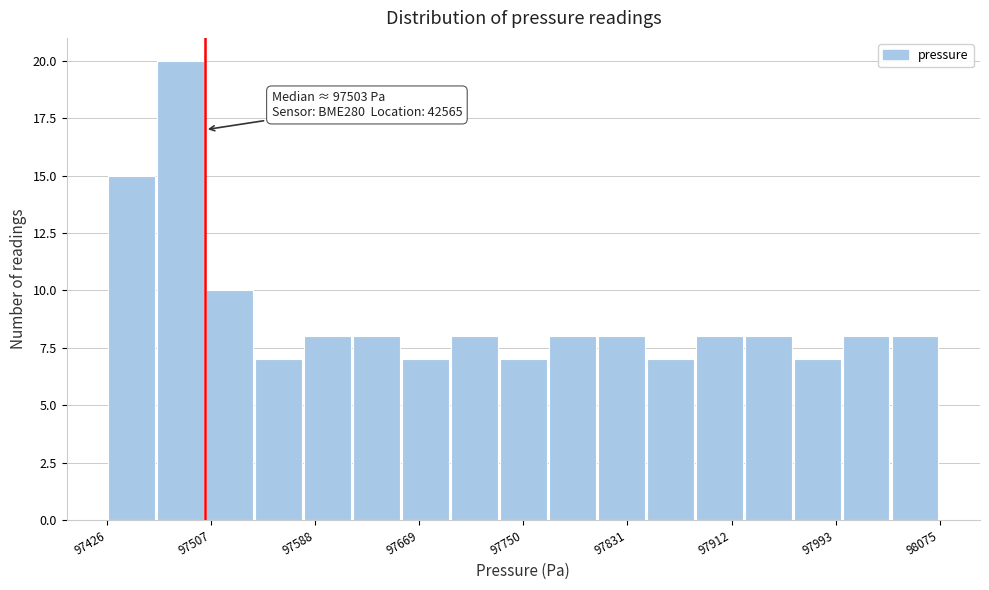

Read against the x-axis, roughly where is the centre of the tallest bar?

97480